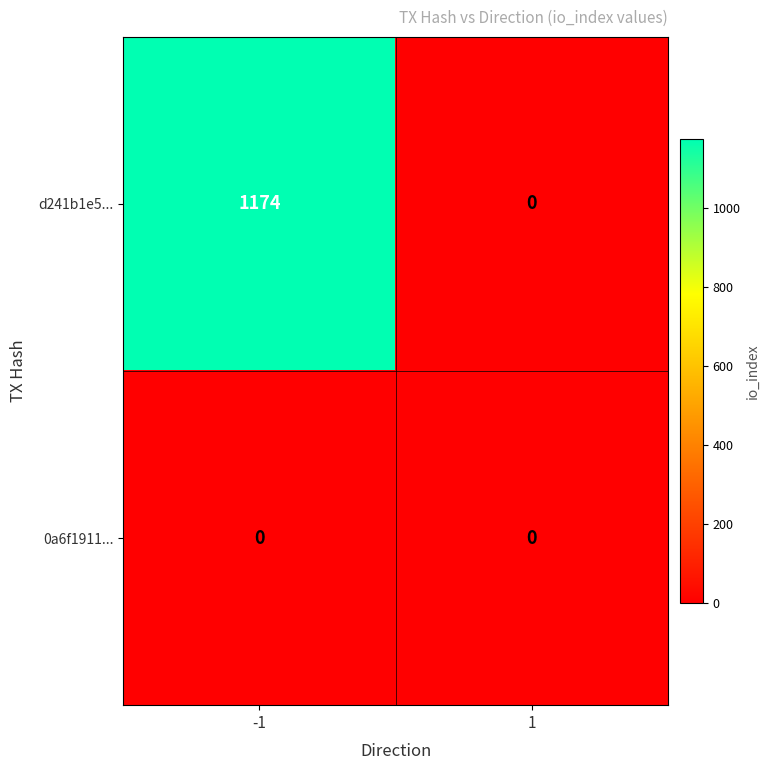

Reading left to right, what are all the values shown in this chart?

d241b1e5...: -1=1174	1=0
0a6f1911...: -1=0	1=0